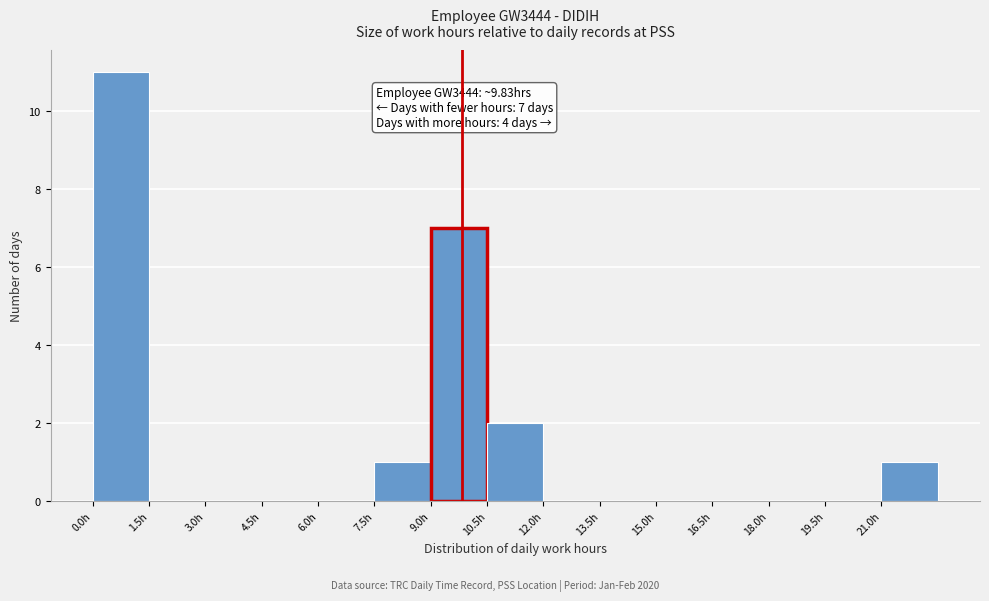

Over which range of the x-axis is the bar tallest?

0.0 to 1.5